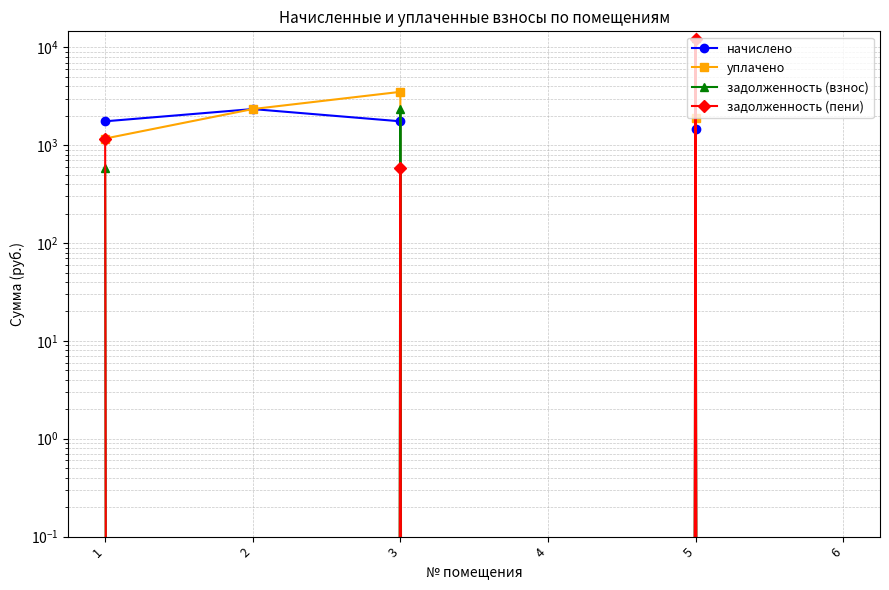

What is the approximate value of начислено at 3?

1756.0